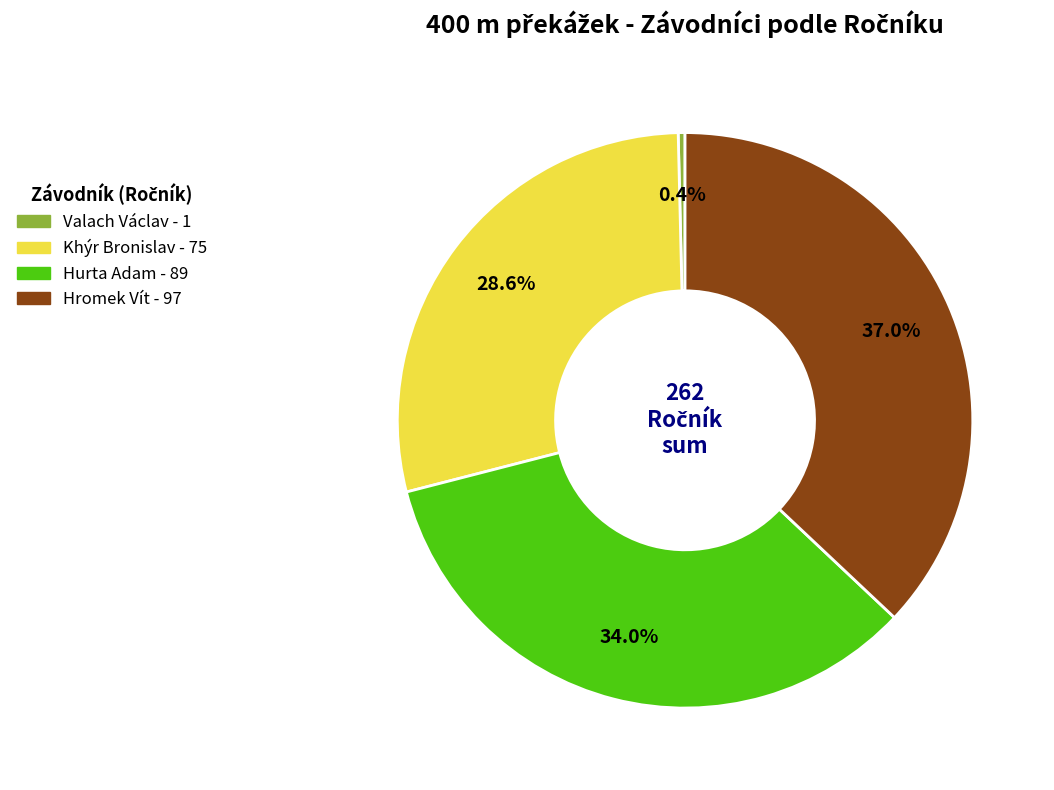

Which slice is the largest?

Hromek Vít